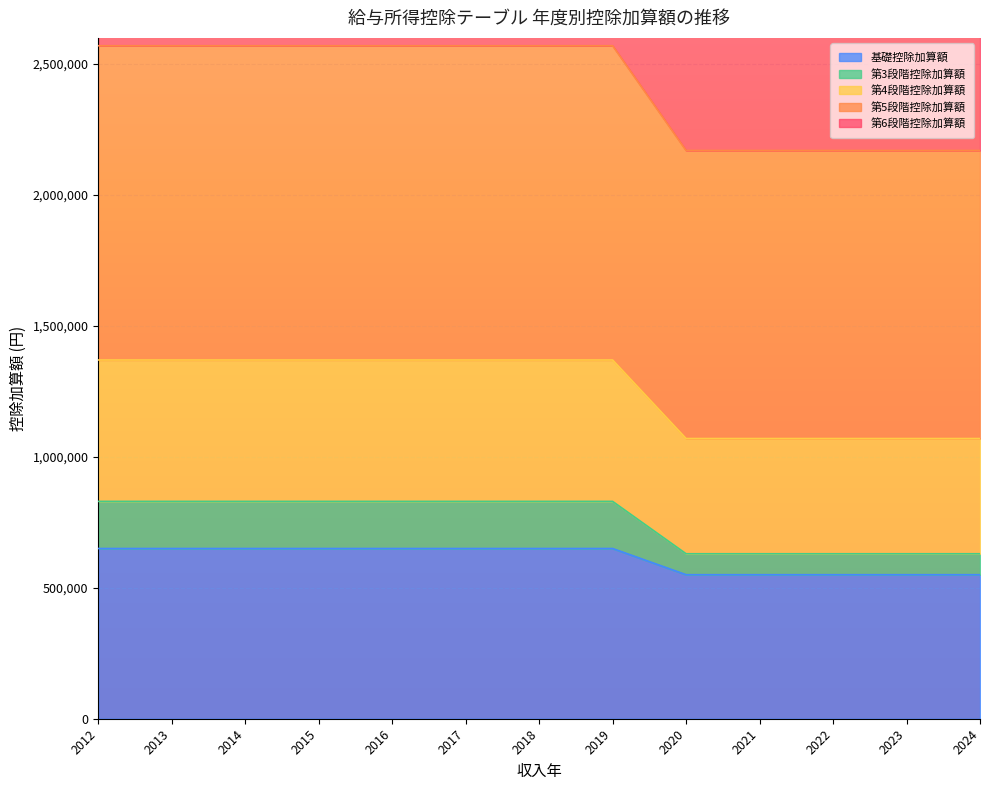

What is the maximum value for 基礎控除加算額?

650000